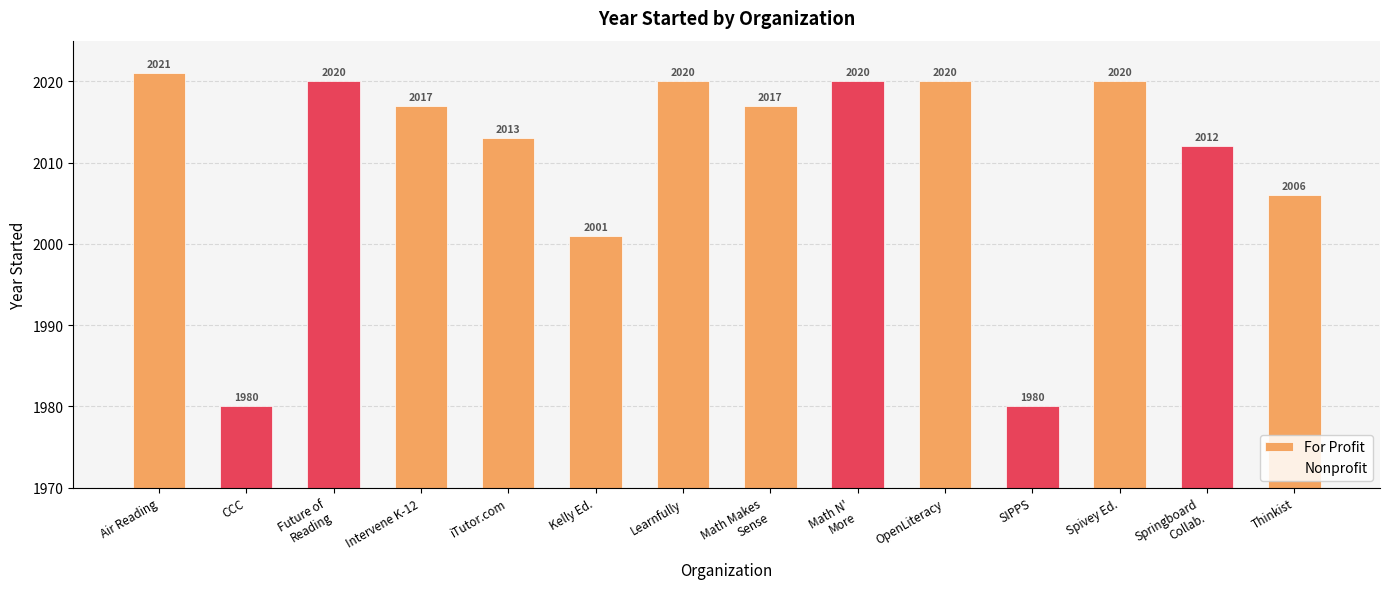

At which label does For Profit first exceed 2013?

Air Reading